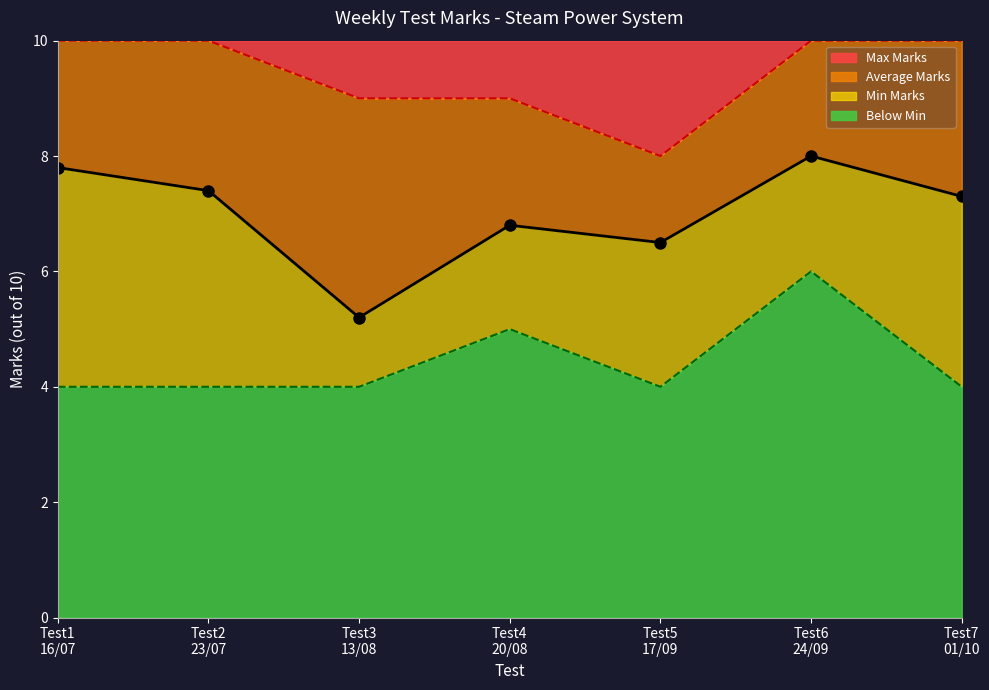

What is the maximum value for Max Marks?

10